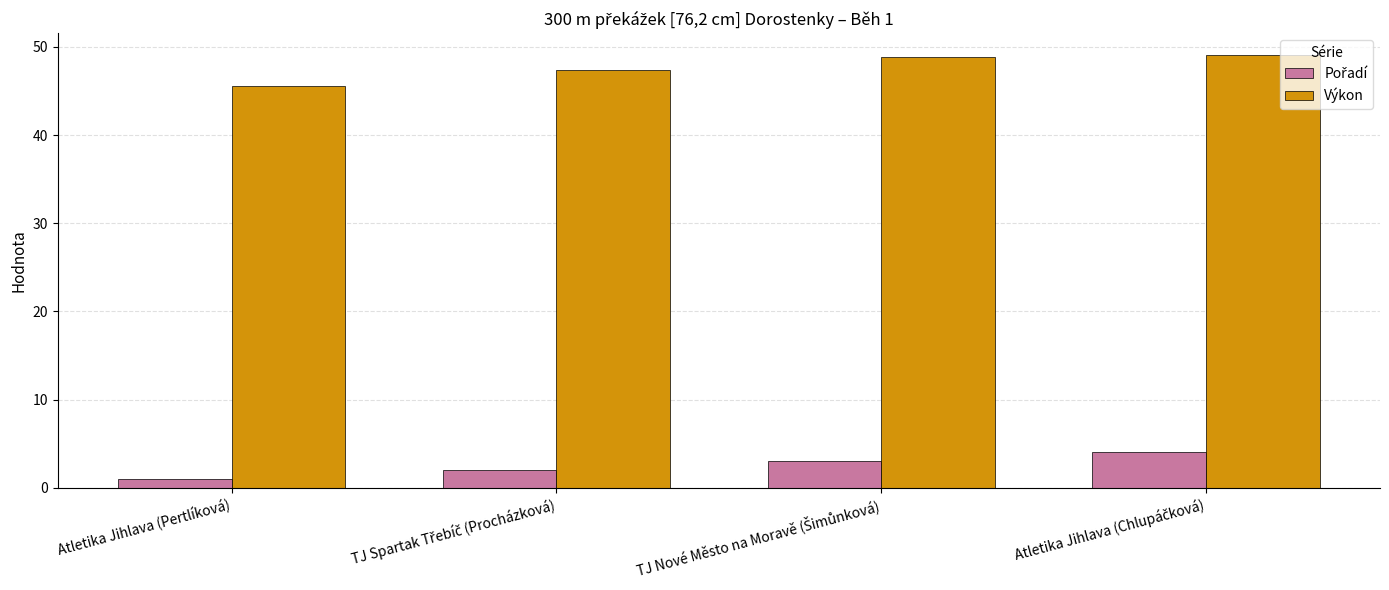

Which series has the largest total across all categories?

Výkon